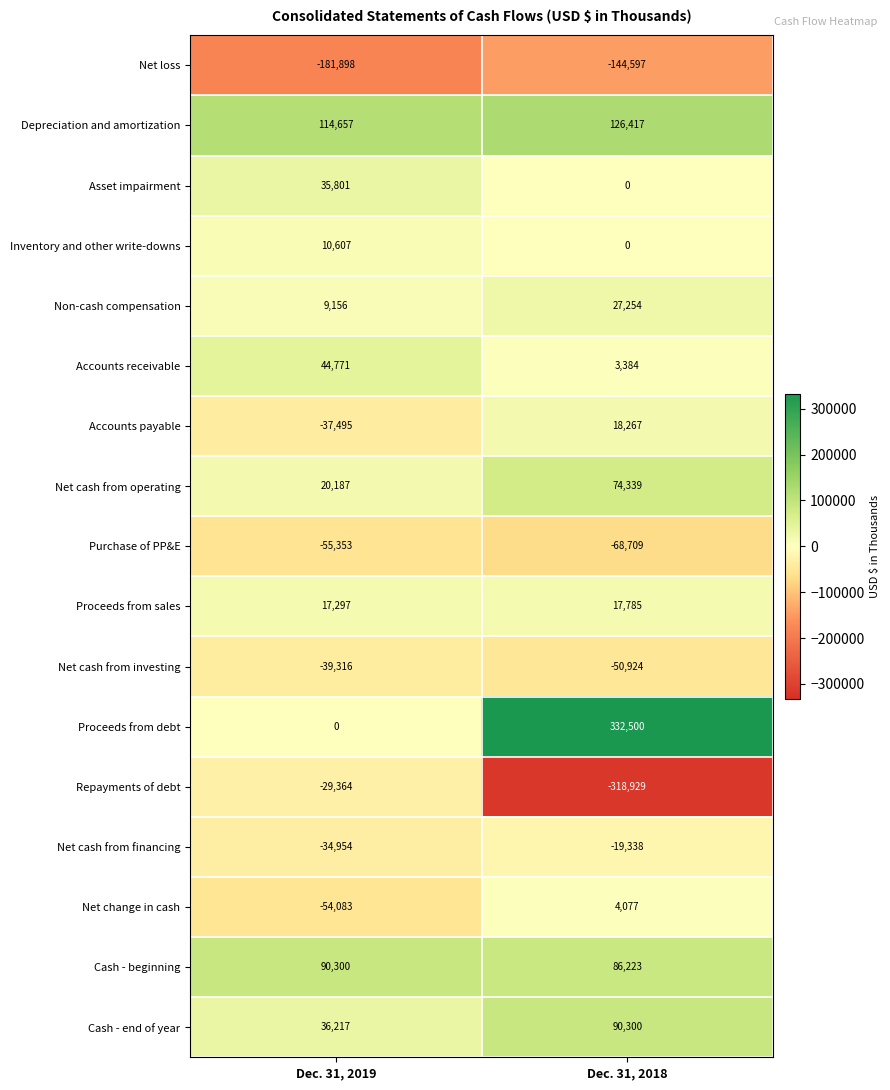

What is the total value across all series at Dec. 31, 2019?

-53470